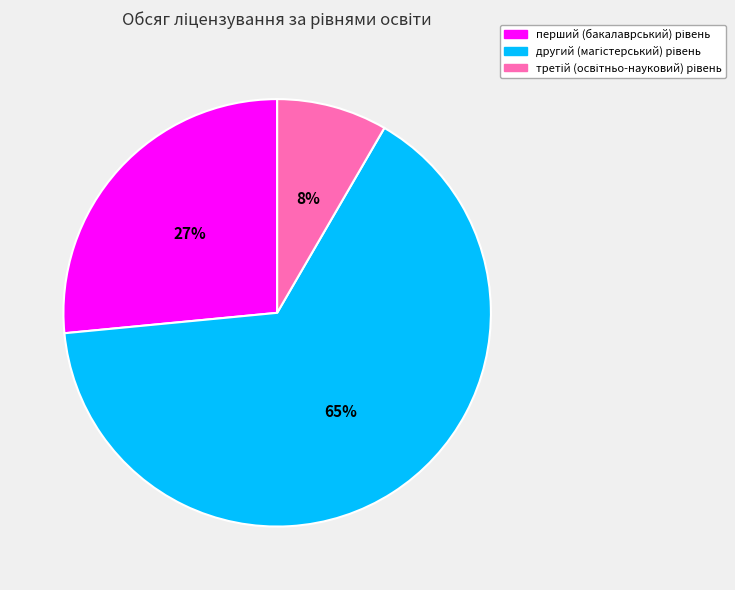

How many segments does this pie chart have?

3